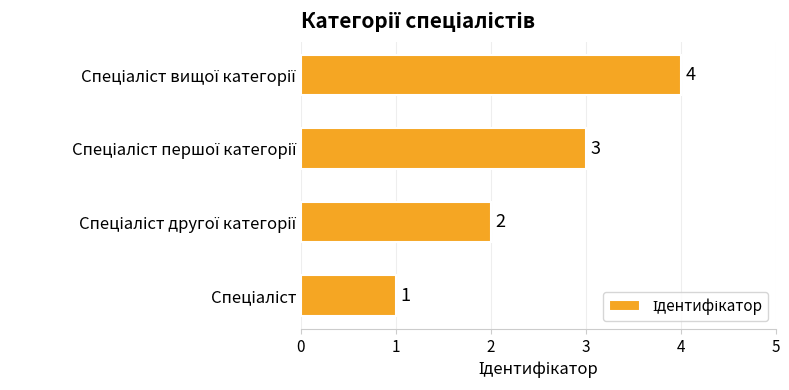

How many values are between 2 and 4?

3